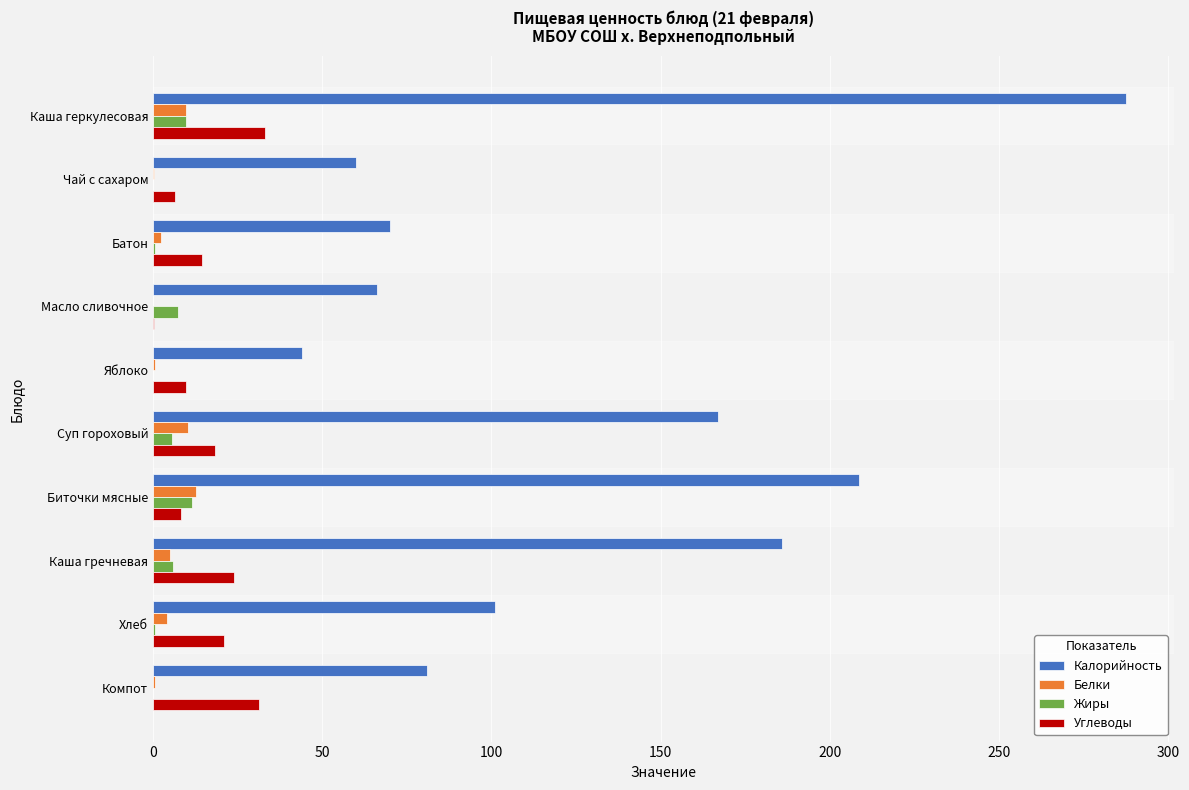

Is it true that Белки equals 0.0 at Масло сливочное?

True